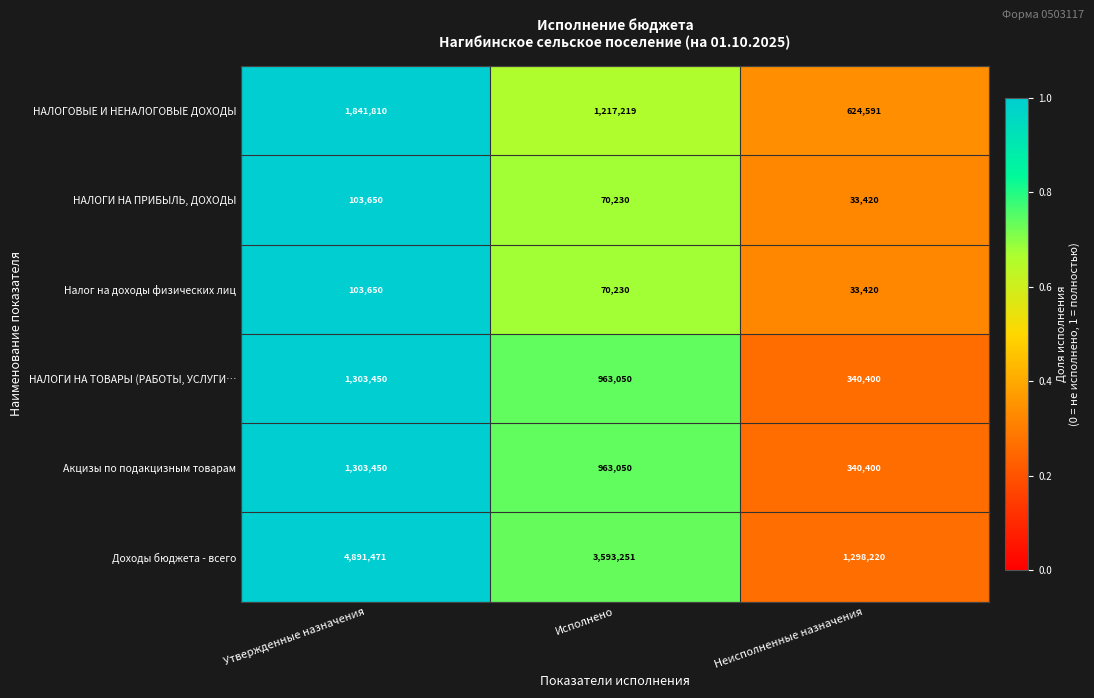

Reading left to right, list all the values displayed in this chart.

НАЛОГОВЫЕ И НЕНАЛОГОВЫЕ ДОХОДЫ: Утвержденные назначения=1841810	Исполнено=1217219	Неисполненные назначения=624591
НАЛОГИ НА ПРИБЫЛЬ, ДОХОДЫ: Утвержденные назначения=103650	Исполнено=70230	Неисполненные назначения=33420
Налог на доходы физических лиц: Утвержденные назначения=103650	Исполнено=70230	Неисполненные назначения=33420
НАЛОГИ НА ТОВАРЫ (РАБОТЫ, УСЛУГИ…: Утвержденные назначения=1303450	Исполнено=963050	Неисполненные назначения=340400
Акцизы по подакцизным товарам: Утвержденные назначения=1303450	Исполнено=963050	Неисполненные назначения=340400
Доходы бюджета - всего: Утвержденные назначения=4891471	Исполнено=3593251	Неисполненные назначения=1298220